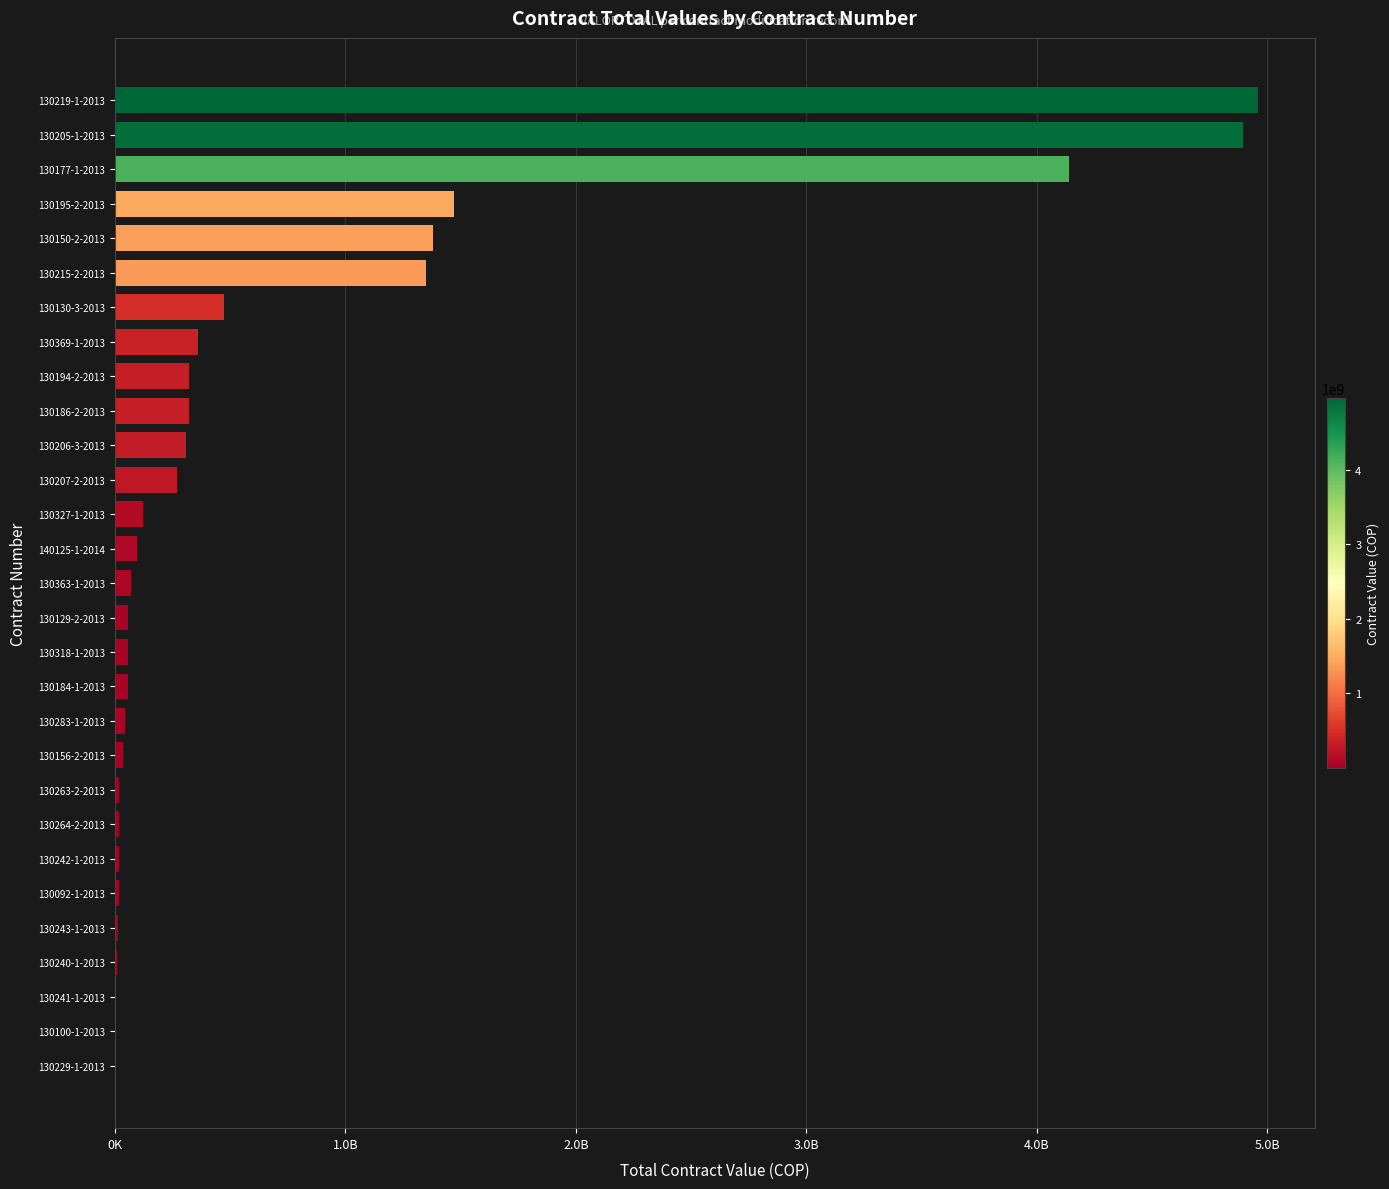

What is the maximum value shown in the chart?

4958741616